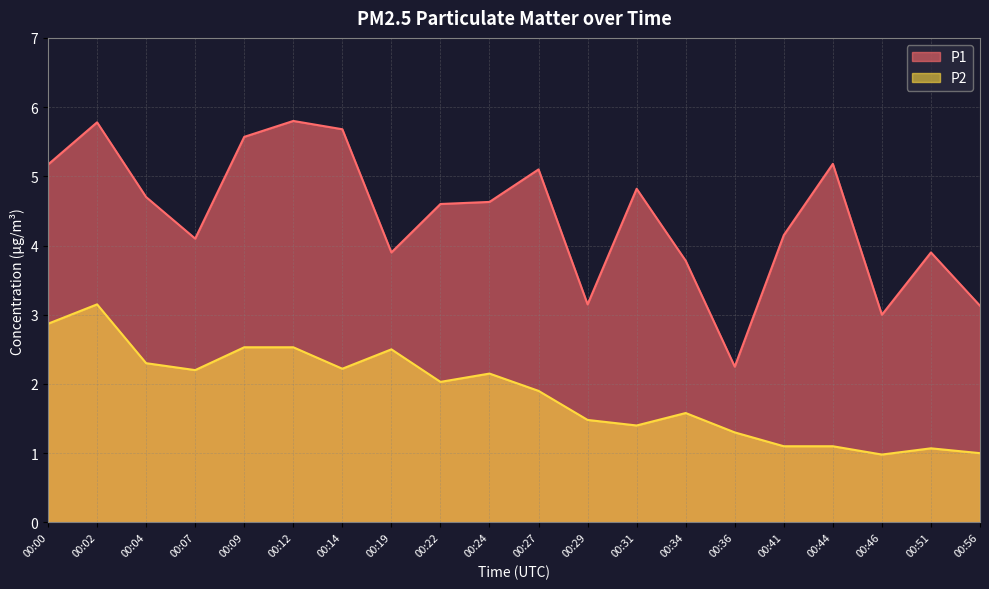

Reading left to right, transcribe all the data shown in this chart.

P1: 00:00=5.2	00:02=5.8	00:04=4.7	00:07=4.1	00:09=5.6	00:12=5.8	00:14=5.7	00:19=3.9	00:22=4.6	00:24=4.6	00:27=5.1	00:29=3.1	00:31=4.8	00:34=3.8	00:36=2.2	00:41=4.2	00:44=5.2	00:46=3.0	00:51=3.9	00:56=3.1
P2: 00:00=2.9	00:02=3.1	00:04=2.3	00:07=2.2	00:09=2.5	00:12=2.5	00:14=2.2	00:19=2.5	00:22=2.0	00:24=2.1	00:27=1.9	00:29=1.5	00:31=1.4	00:34=1.6	00:36=1.3	00:41=1.1	00:44=1.1	00:46=1.0	00:51=1.1	00:56=1.0